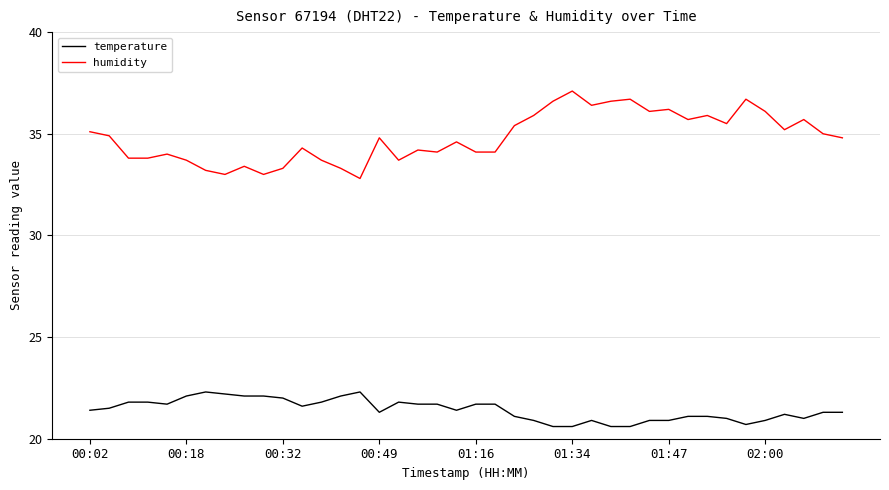

True or false: temperature and humidity intersect in this chart.

False